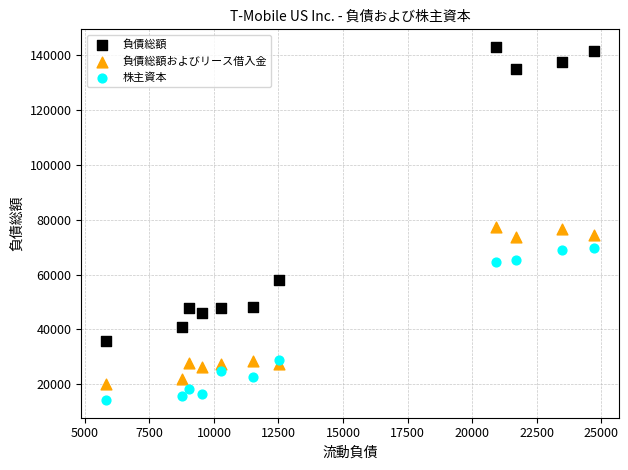

What are all the series names shown in the legend?

負債総額, 負債総額およびリース借入金, 株主資本